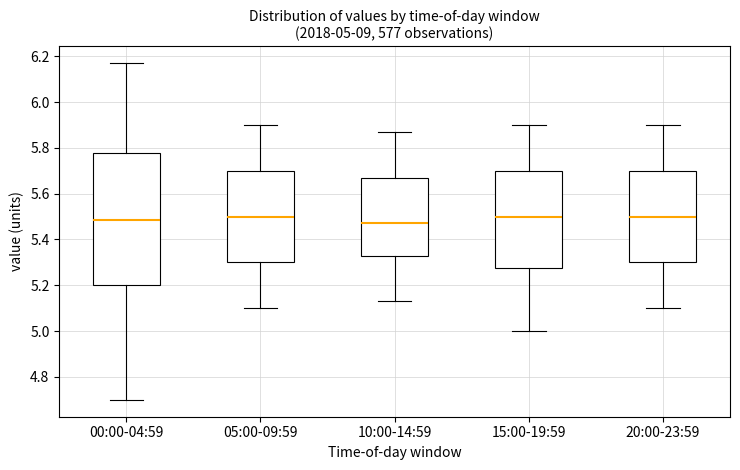

Comparing the boxes themselves (not the whiskers), which one is the tallest?

00:00-04:59